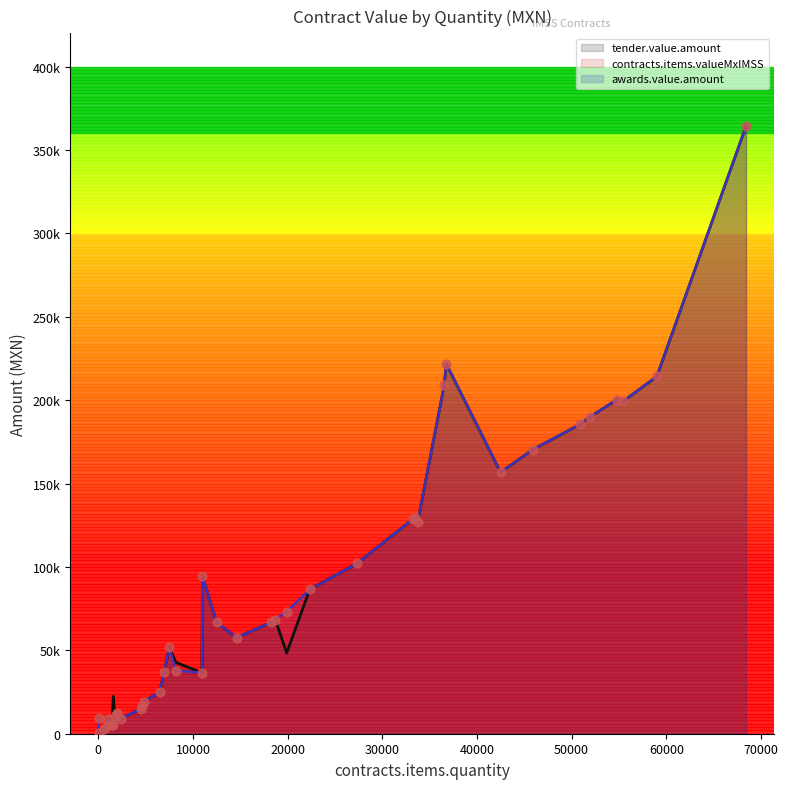

At how many categories does at least one series exceed 199518?

5